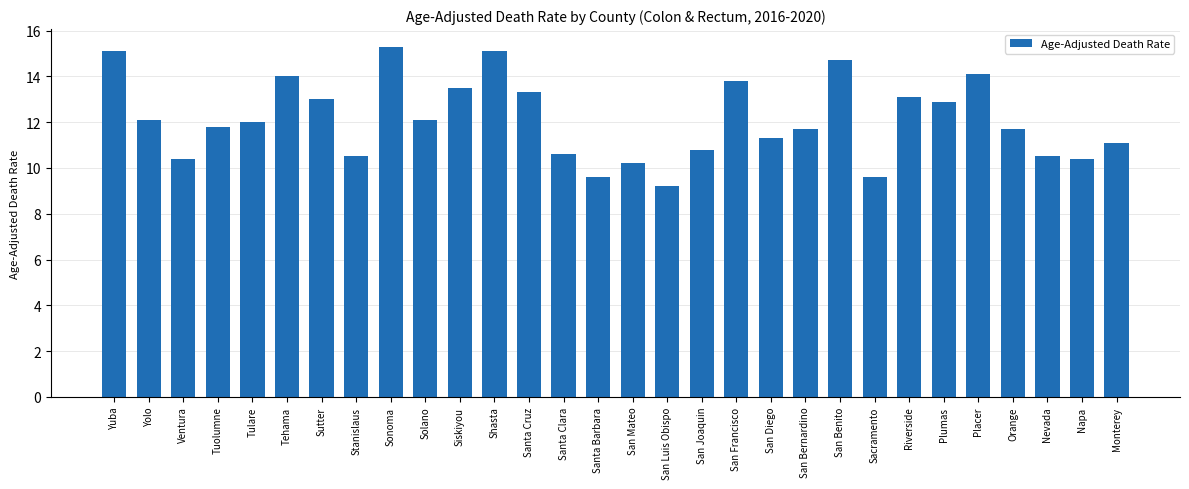

What is the label of the 16th bar from the left?

San Mateo